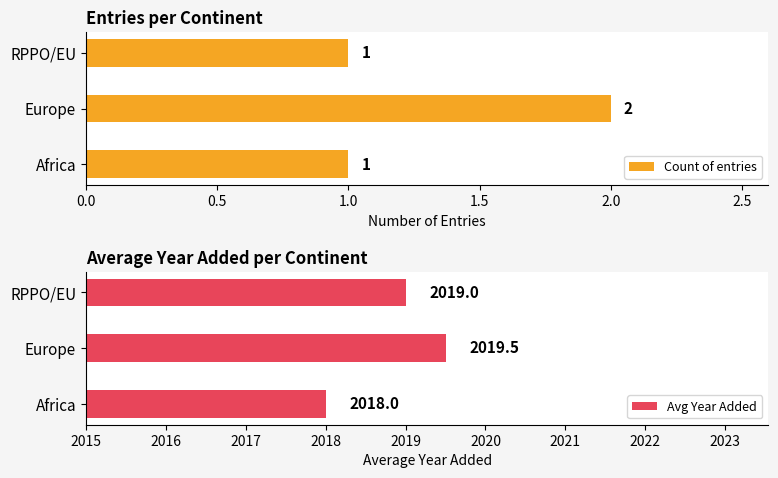

Which series has the widest spread of values?

Avg Year Added